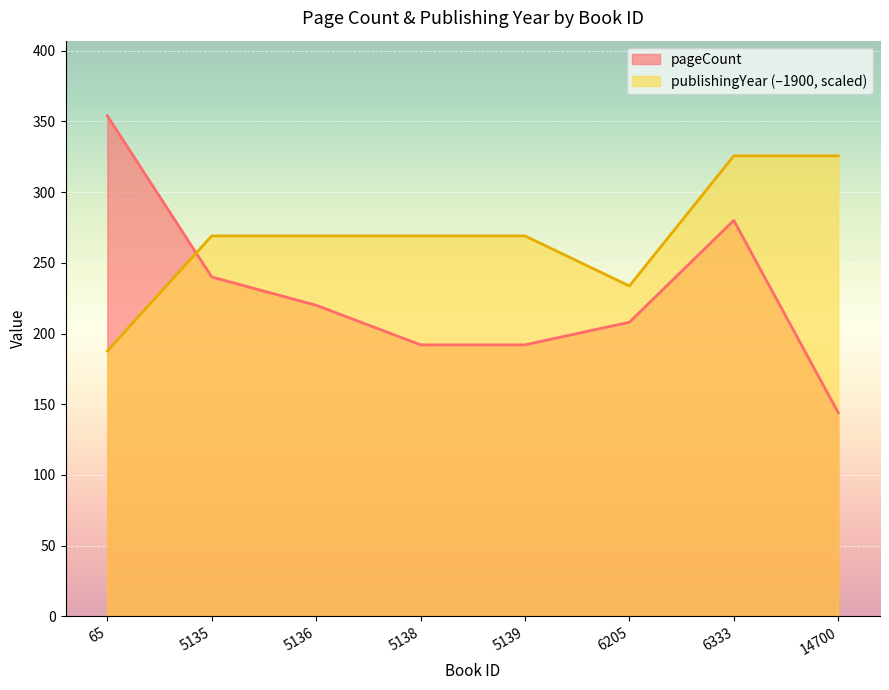

What is the difference between the highest and lowest values at 5135?

29.0